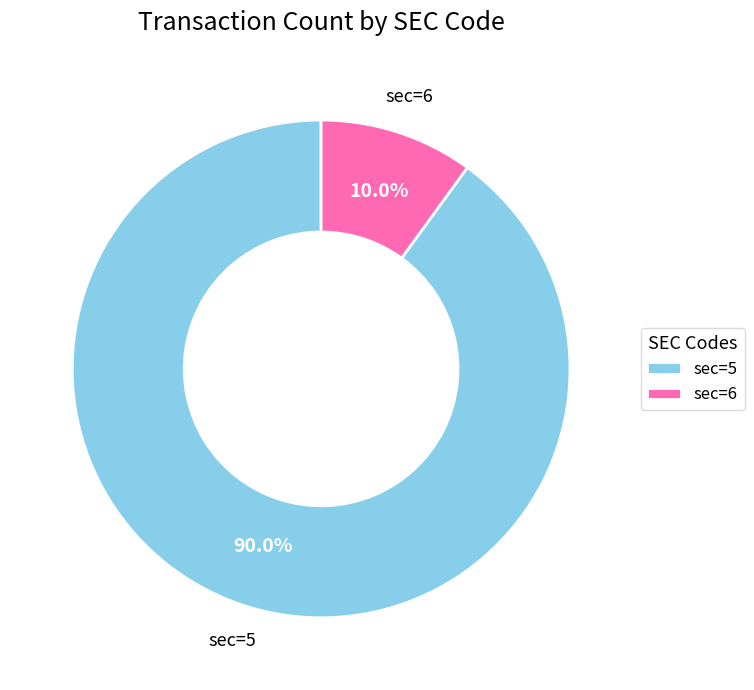

What is the ratio of the value at sec=6 to the value at sec=5?

0.1